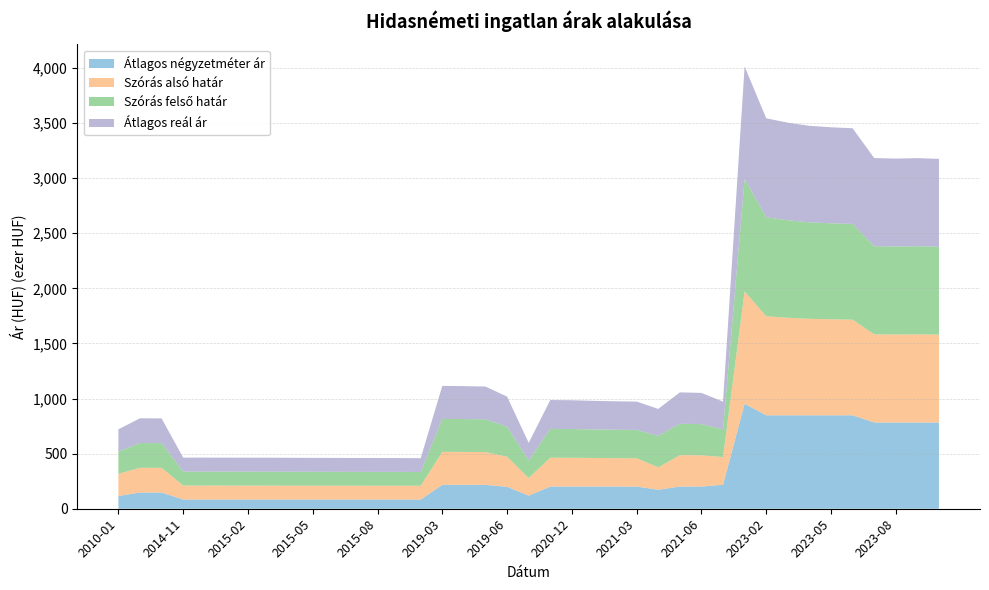

Reading left to right, transcribe all the data shown in this chart.

Átlagos négyzetméter ár: 2010-01=115196	2014-07=147058	2014-08=147058	2014-11=83333	2014-12=83333	2015-01=83333	2015-02=83333	2015-03=83333	2015-04=83333	2015-05=83333	2015-06=83333	2015-07=83333	2015-08=83333	2015-09=83333	2015-10=83333	2019-03=216666	2019-04=216666	2019-05=216666	2019-06=199000	2020-01=119000	2020-11=201298	2020-12=201298	2021-01=201298	2021-02=201298	2021-03=201298	2021-04=172077	2021-05=201298	2021-06=201298	2022-09=217580	2023-01=952173	2023-02=847826	2023-03=847826	2023-04=847826	2023-05=847826	2023-06=847826	2023-07=782608	2023-08=782608	2023-09=782608	2023-10=782608
Szórás alsó határ: 2010-01=201759	2014-07=224599	2014-08=224204	2014-11=126858	2014-12=126890	2015-01=126795	2015-02=126573	2015-03=126541	2015-04=126352	2015-05=126068	2015-06=125912	2015-07=125693	2015-08=125599	2015-09=125506	2015-10=125102	2019-03=299370	2019-04=298622	2019-05=297341	2019-06=272789	2020-01=159630	2020-11=261705	2020-12=261090	2021-01=259263	2021-02=257950	2021-03=257028	2021-04=203281	2021-05=284875	2021-06=283291	2022-09=251442	2023-01=1020377	2023-02=898412	2023-03=885132	2023-04=875650	2023-05=871205	2023-06=868268	2023-07=799859	2023-08=798247	2023-09=799590	2023-10=797444
Szórás felső határ: 2010-01=201759	2014-07=224599	2014-08=224204	2014-11=126858	2014-12=126890	2015-01=126795	2015-02=126573	2015-03=126541	2015-04=126352	2015-05=126068	2015-06=125912	2015-07=125693	2015-08=125599	2015-09=125506	2015-10=125102	2019-03=299370	2019-04=298622	2019-05=297341	2019-06=272789	2020-01=159630	2020-11=261705	2020-12=261090	2021-01=259263	2021-02=257950	2021-03=257028	2021-04=285929	2021-05=284875	2021-06=283291	2022-09=251442	2023-01=1020377	2023-02=898412	2023-03=885132	2023-04=875650	2023-05=871205	2023-06=868268	2023-07=799859	2023-08=798247	2023-09=799590	2023-10=797444
Átlagos reál ár: 2010-01=201759	2014-07=224599	2014-08=224204	2014-11=126858	2014-12=126890	2015-01=126795	2015-02=126573	2015-03=126541	2015-04=126352	2015-05=126068	2015-06=125912	2015-07=125693	2015-08=125599	2015-09=125506	2015-10=125102	2019-03=299370	2019-04=298622	2019-05=297341	2019-06=272789	2020-01=159630	2020-11=261705	2020-12=261090	2021-01=259263	2021-02=257950	2021-03=257028	2021-04=244605	2021-05=284875	2021-06=283291	2022-09=251442	2023-01=1020377	2023-02=898412	2023-03=885132	2023-04=875650	2023-05=871205	2023-06=868268	2023-07=799859	2023-08=798247	2023-09=799590	2023-10=797444